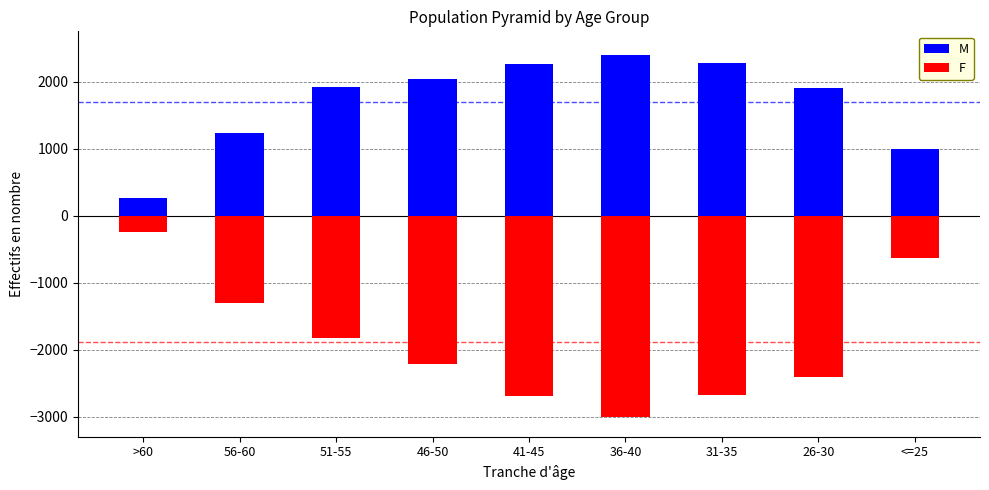

How many data points in F are less than -2221?

4